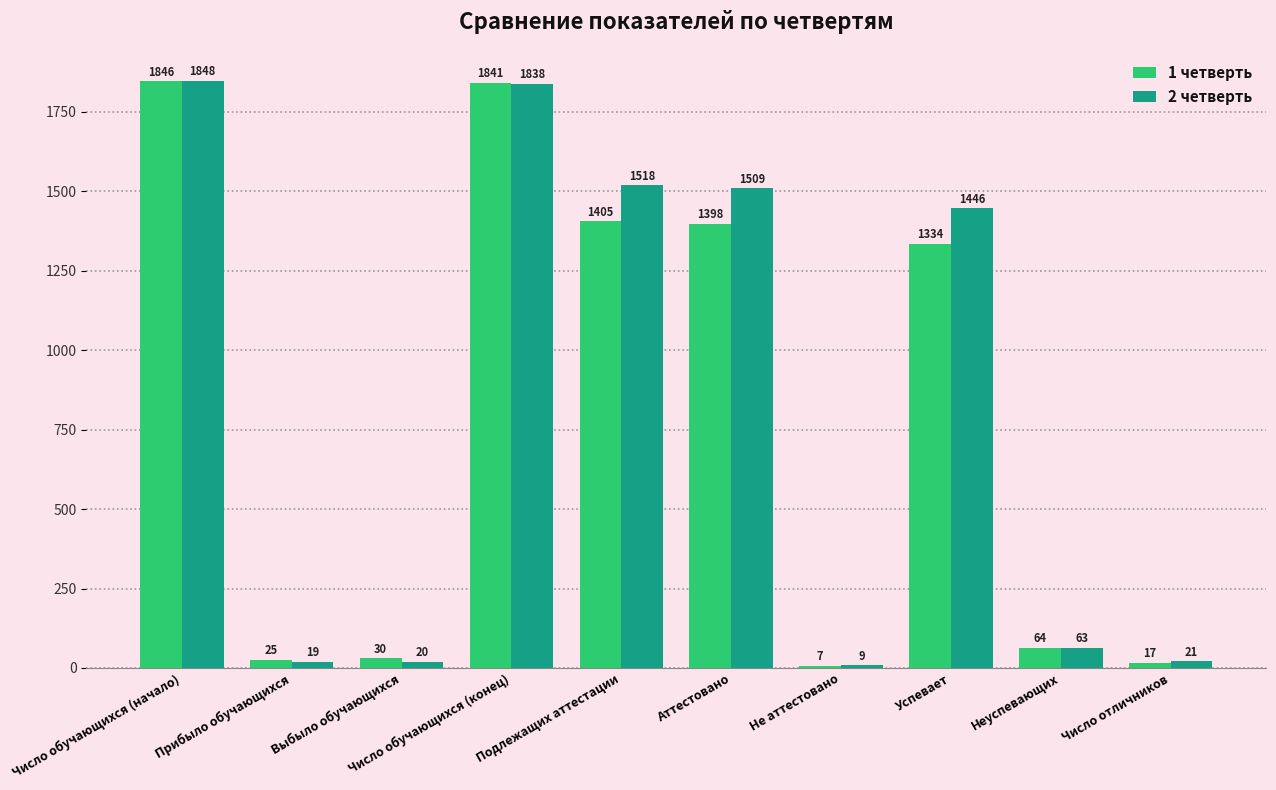

Rank the series by their maximum value, from lowest to highest.

1 четверть, 2 четверть